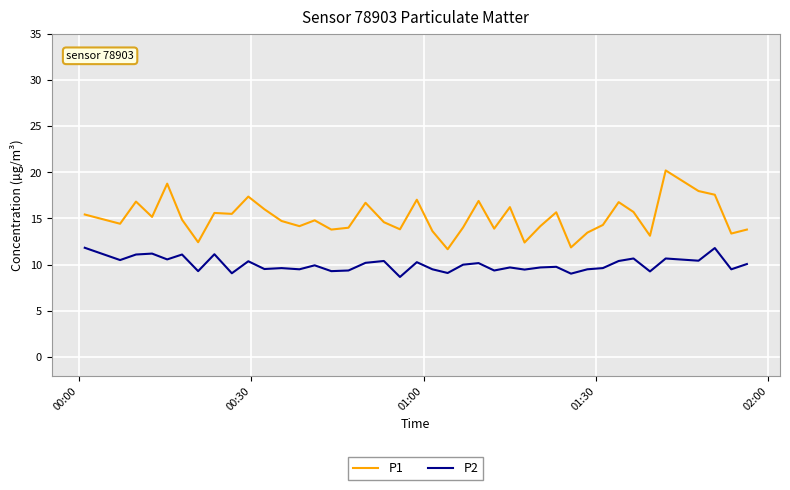

True or false: P2 and P1 intersect in this chart.

False